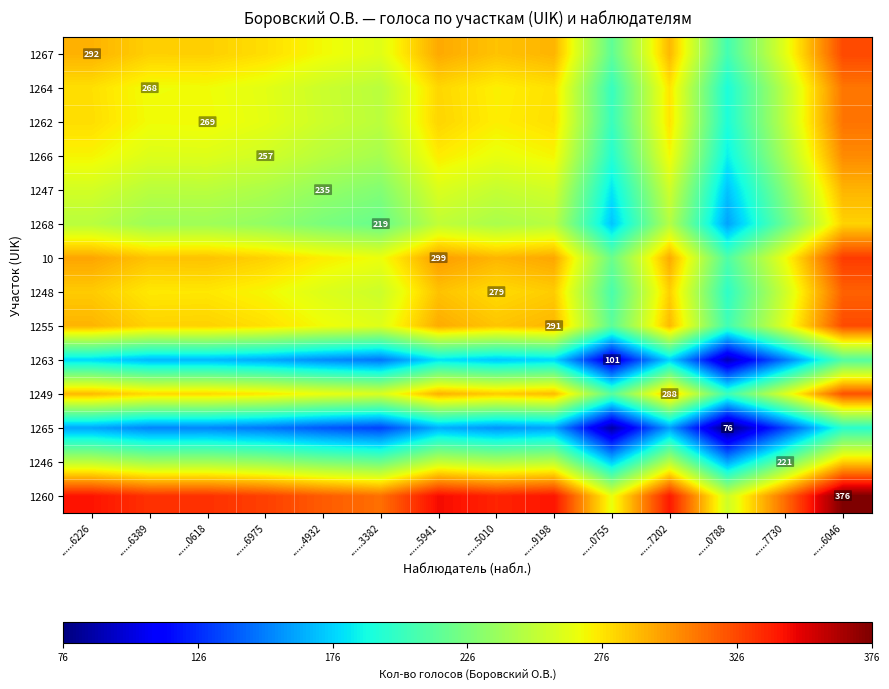

Is it true that 1255 equals 490.3 at ......9198?

False